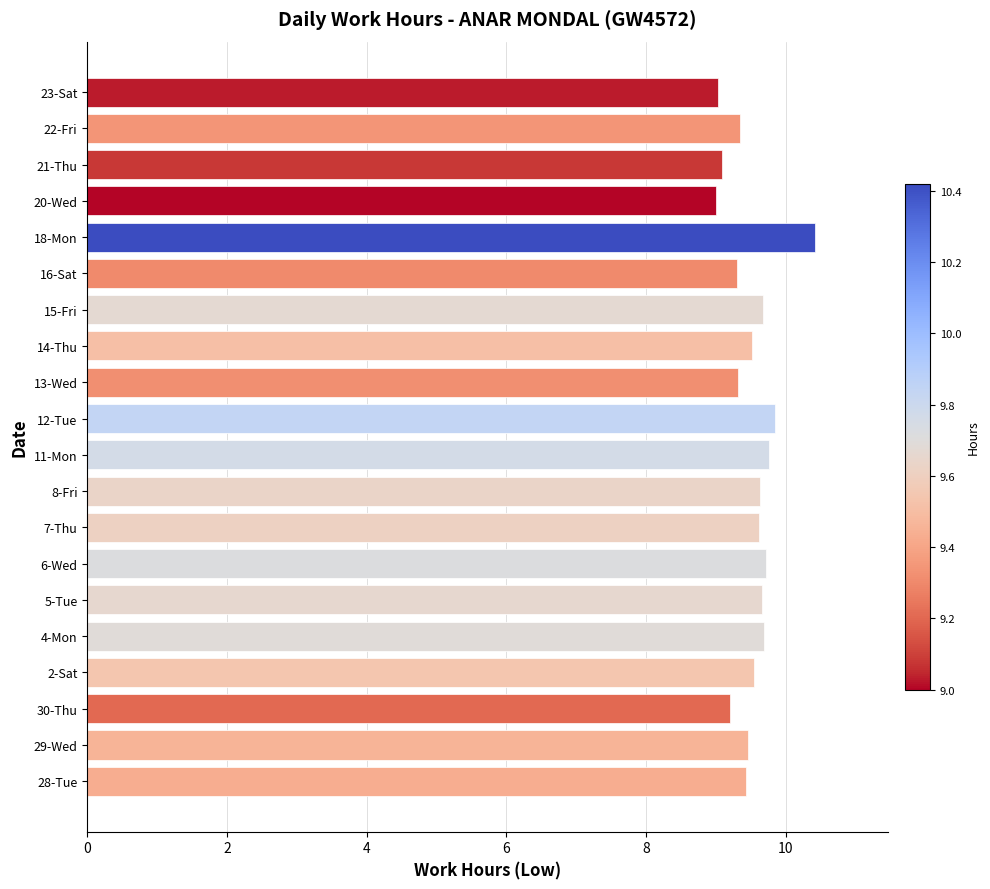

Does the chart contain any negative values?

No